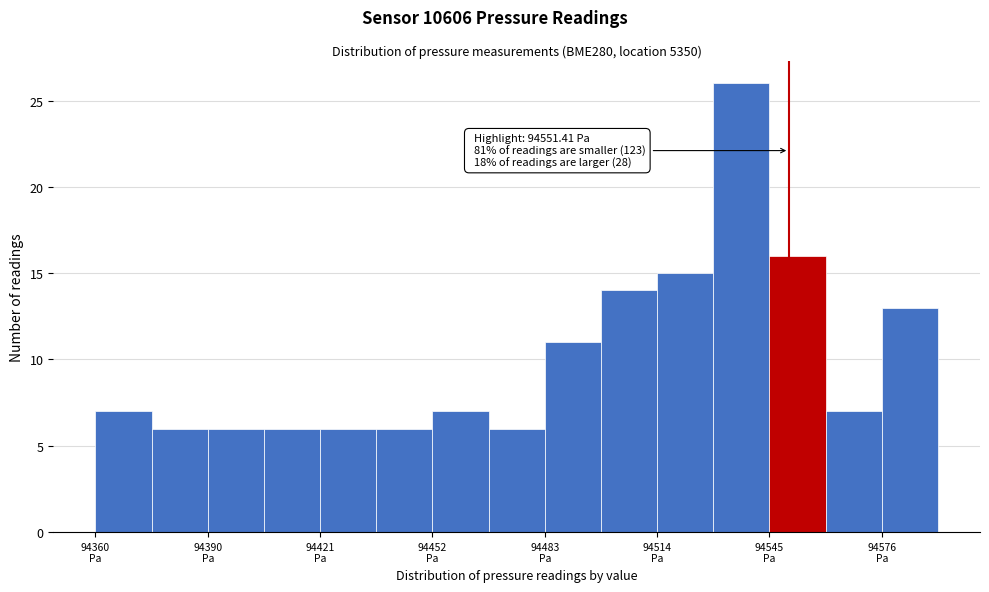

Read against the x-axis, roughly where is the centre of the tallest bar?

94540